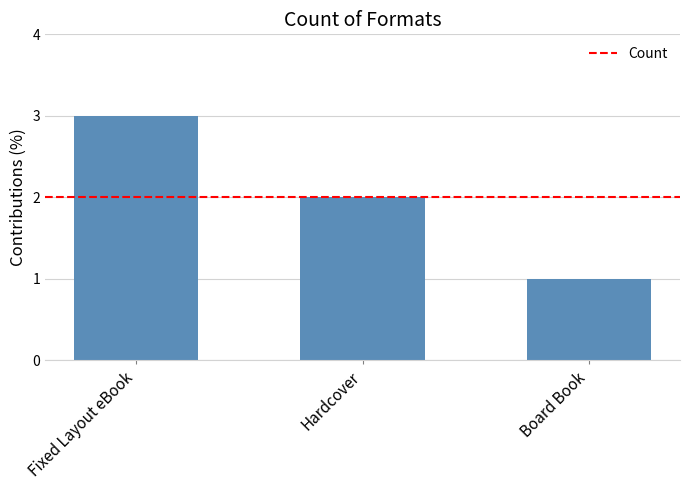

How many data points are less than 2?

1